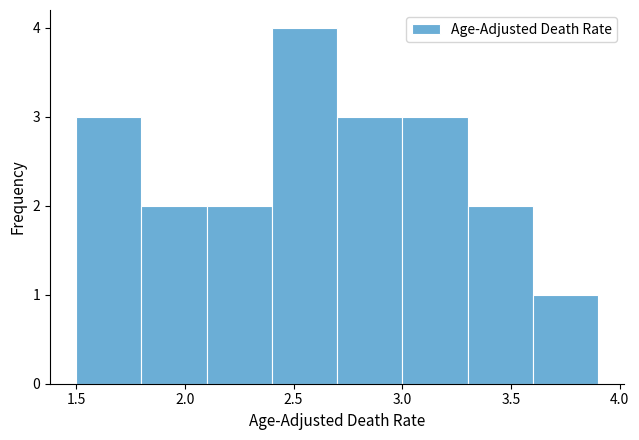

Reading left to right, list every bar in this chart as the range it spans on the x-axis followed by its height. The values are not printed on the chart, so give them approximately, as read against the axis.

1.5 to 1.8: 3
1.8 to 2.1: 2
2.1 to 2.4: 2
2.4 to 2.7: 4
2.7 to 3.0: 3
3.0 to 3.3: 3
3.3 to 3.6: 2
3.6 to 3.9: 1